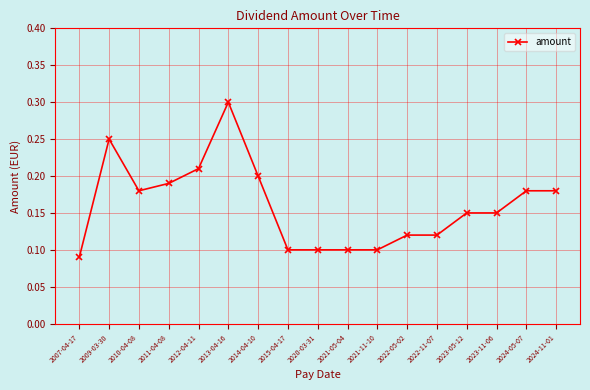

Is this an area chart (filled region under the line)?

No